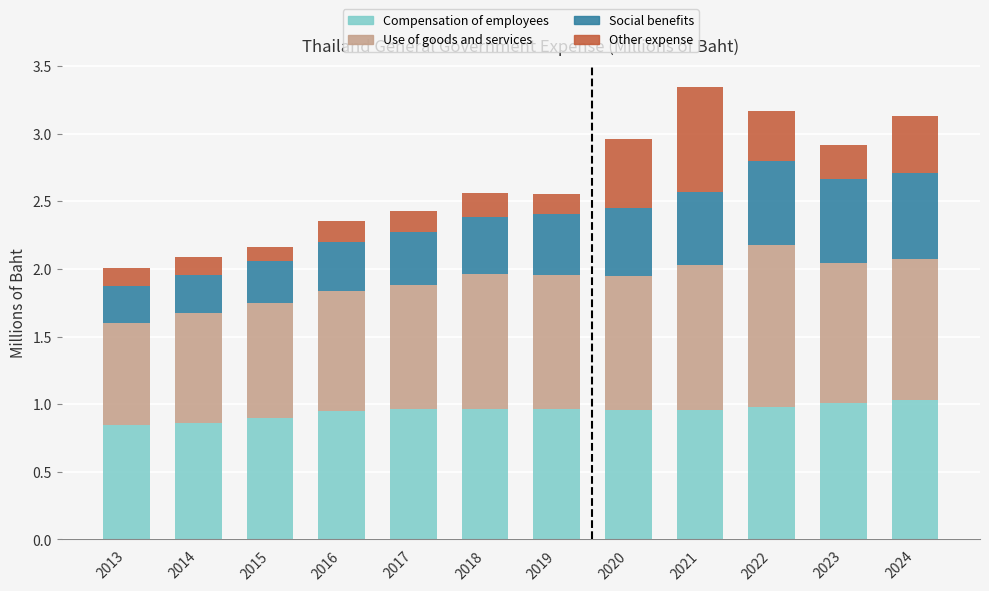

What is the total value across all series at 2019?

2.6